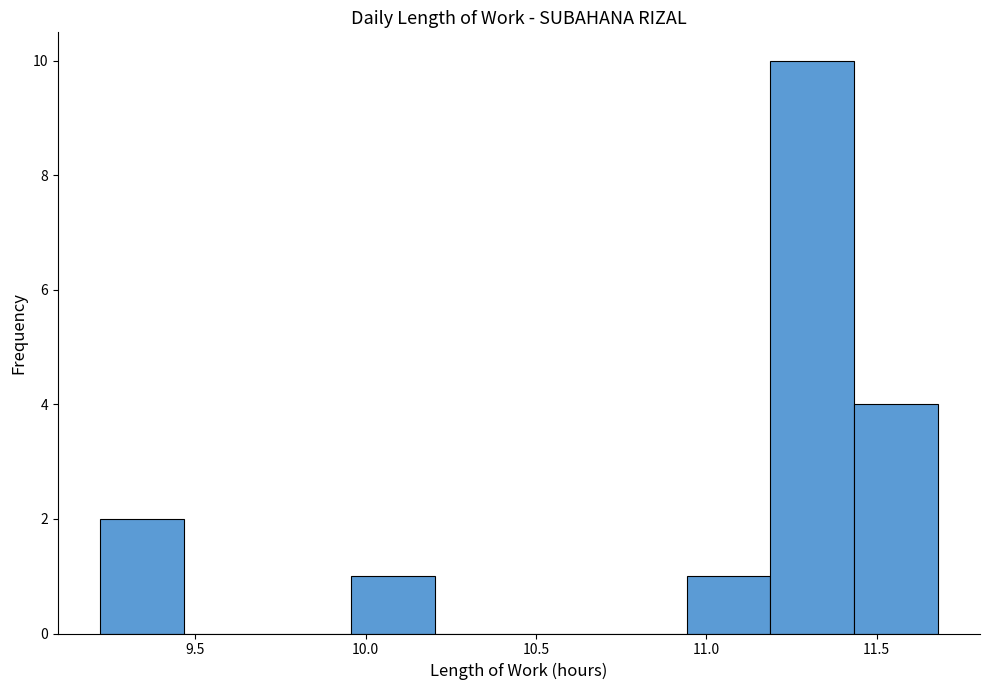

Reading left to right, list every bar in this chart as the range it spans on the x-axis followed by its height. Neither the bar edges nor the heights are printed on the chart, so give them approximately, as read against the axes.

9.20 to 9.45: 2
9.45 to 9.70: 0
9.70 to 9.95: 0
9.95 to 10.20: 1
10.20 to 10.45: 0
10.45 to 10.70: 0
10.70 to 10.95: 0
10.95 to 11.20: 1
11.20 to 11.45: 10
11.45 to 11.70: 4